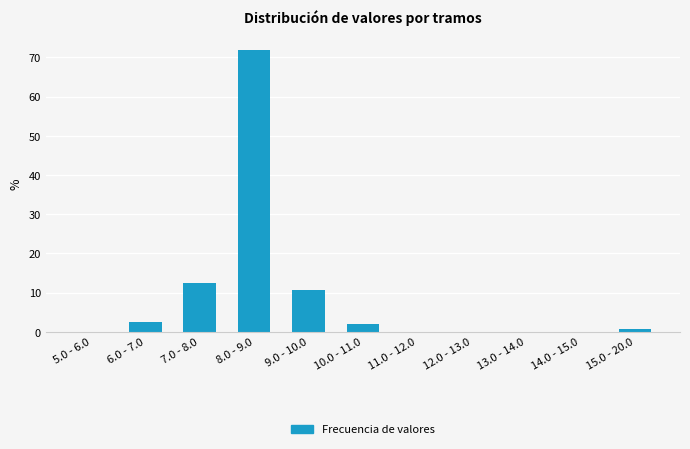

Reading left to right, list all the values displayed in this chart.

5.0 - 6.0=0.0	6.0 - 7.0=2.5	7.0 - 8.0=12.5	8.0 - 9.0=71.9	9.0 - 10.0=10.6	10.0 - 11.0=1.9	11.0 - 12.0=0.0	12.0 - 13.0=0.0	13.0 - 14.0=0.0	14.0 - 15.0=0.0	15.0 - 20.0=0.6